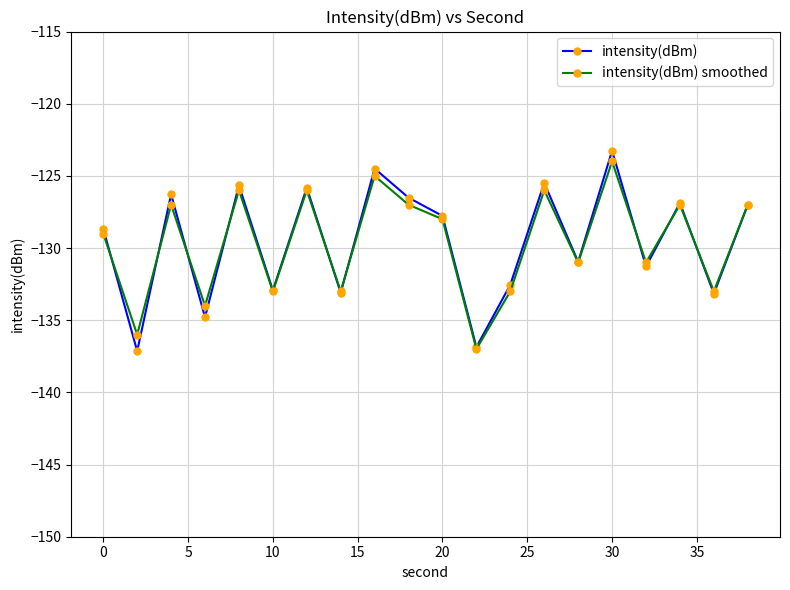

Which series has the largest range (max minus min)?

intensity(dBm)